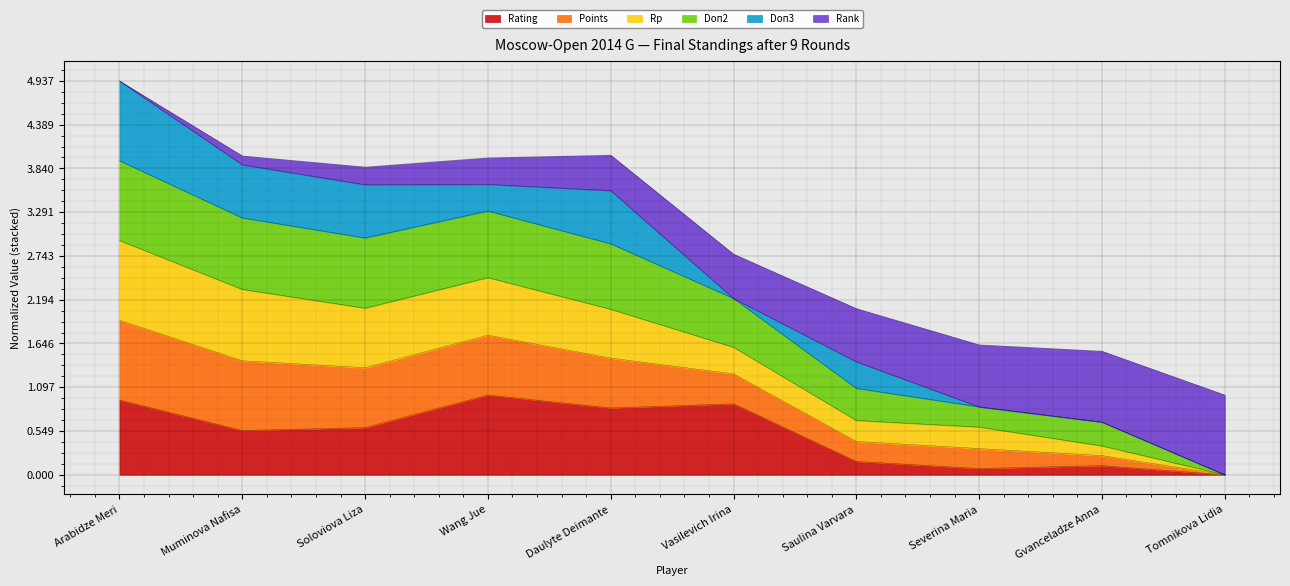

How many categories are shown in the chart?

10